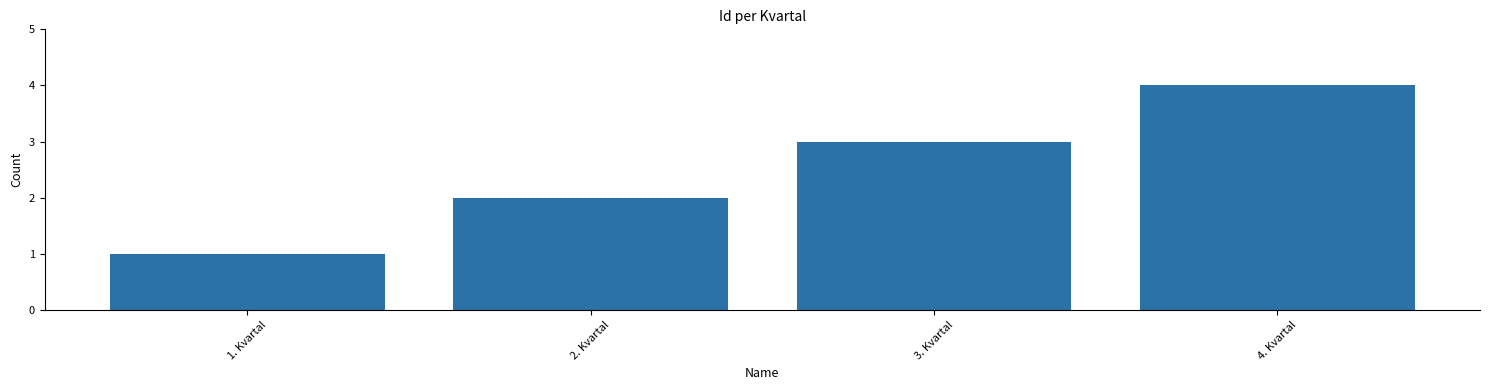

Reading left to right, extract all data points from this chart.

1	2	3	4